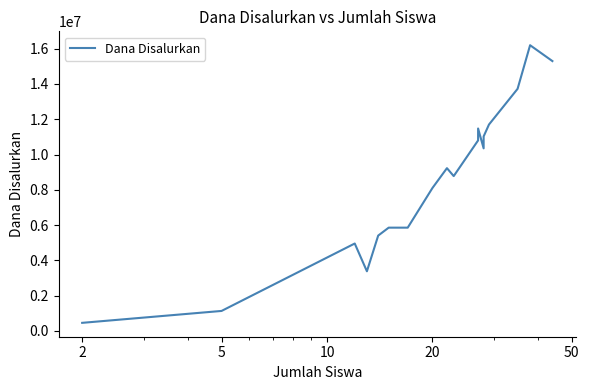

Does the chart have visible grid lines?

No